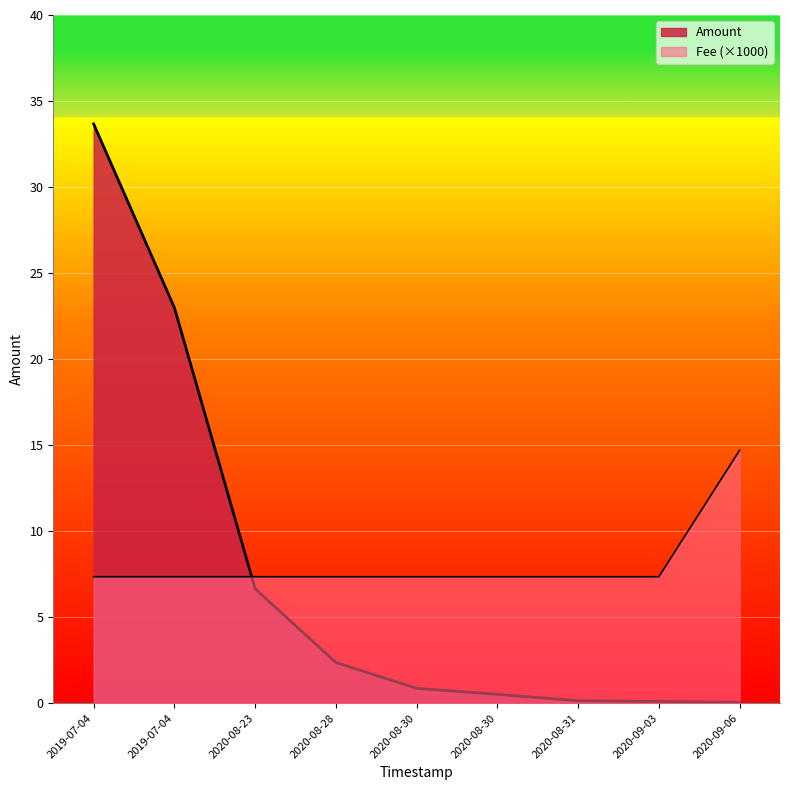

Does the chart display data point markers on the line(s)?

No